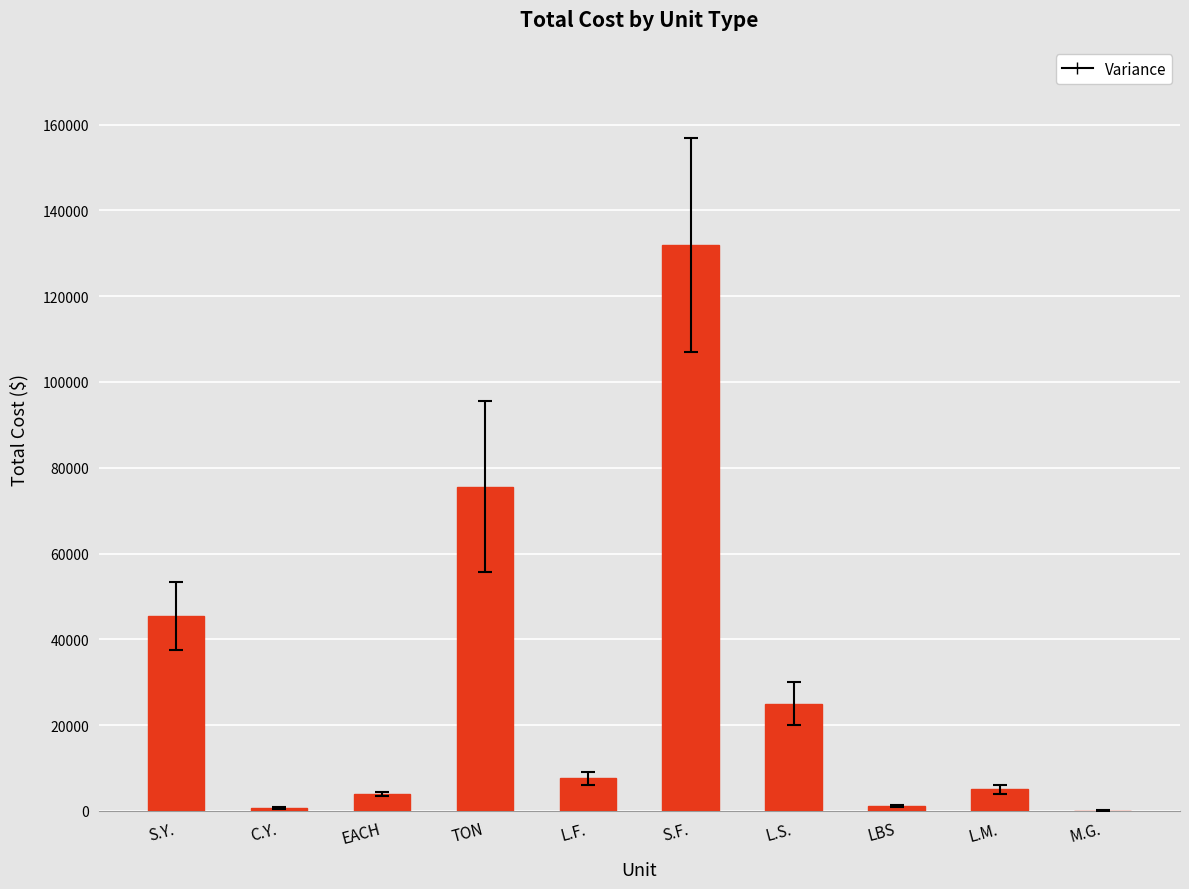

The value at S.Y. is 45420. True or false?

True